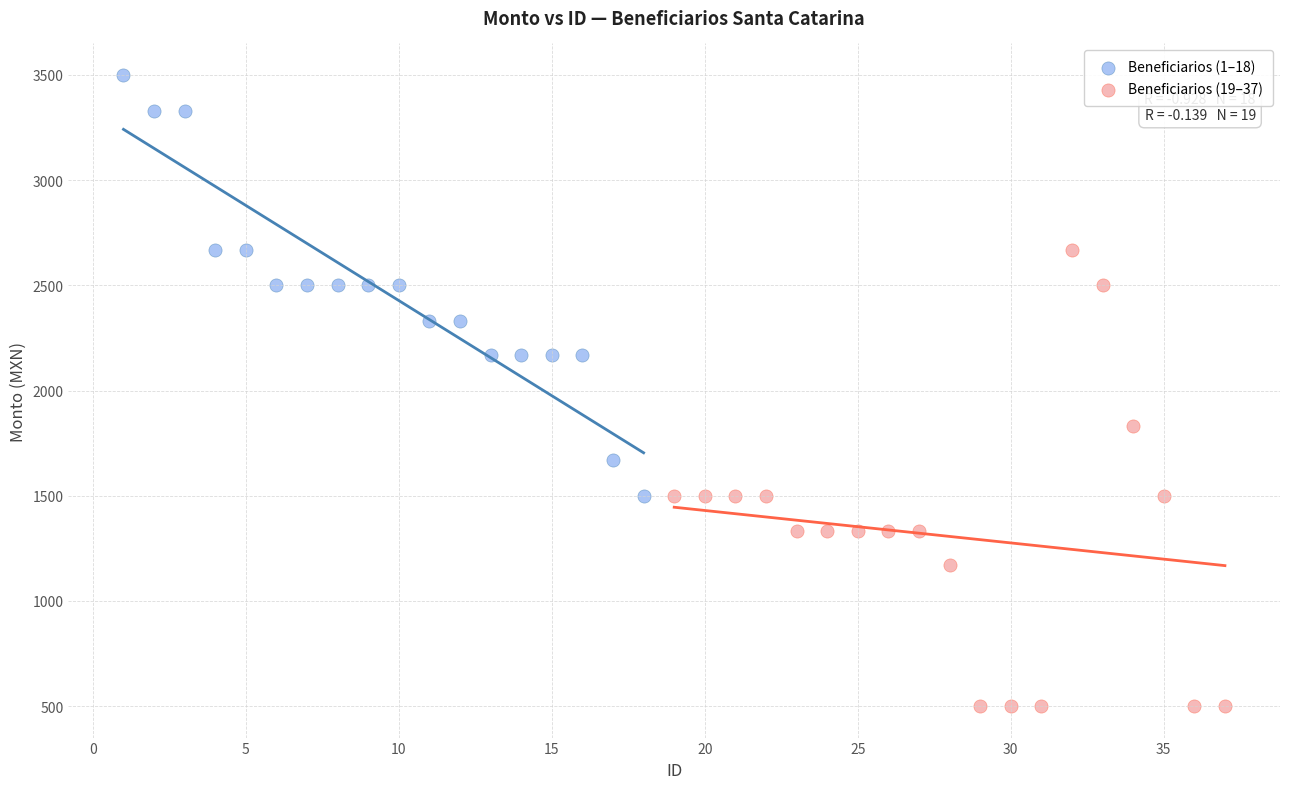

Which series contains the lowest Y value?

Beneficiarios (19–37)